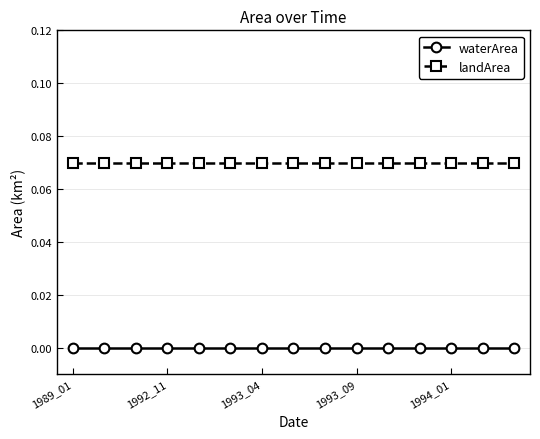

List the series in order of their peak value, lowest first.

waterArea, landArea